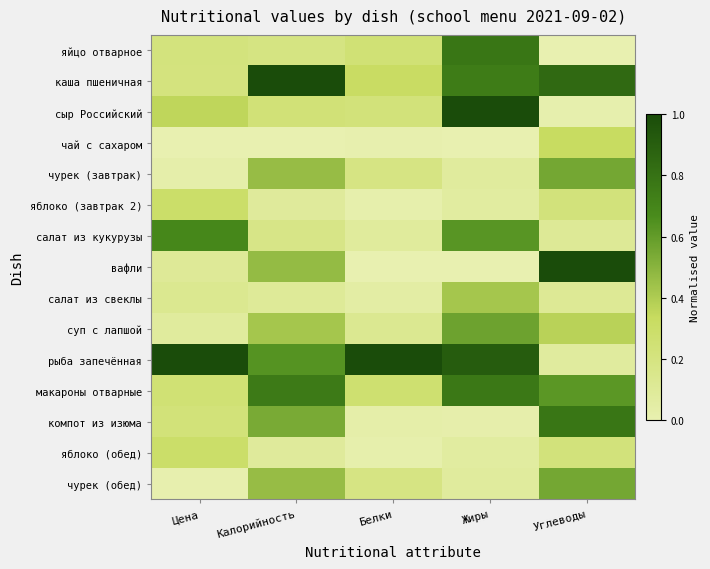

What is the total value across all series at Белки?

2.8